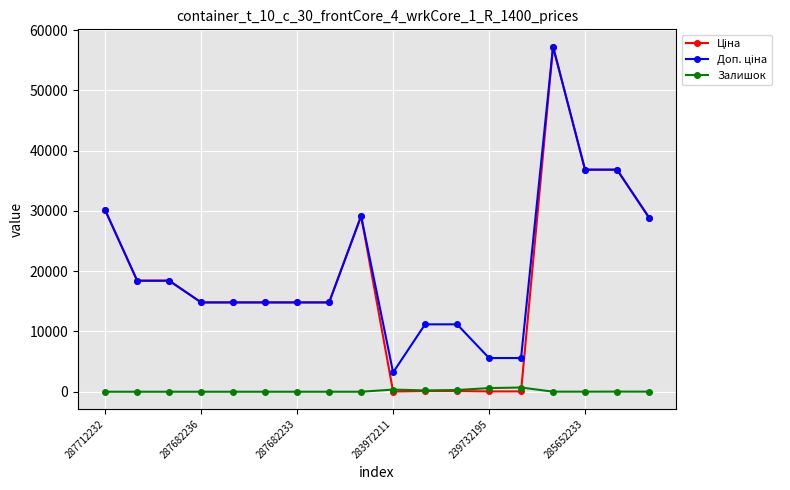

True or false: Залишок has more than 1 points higher than both neighbors.

True